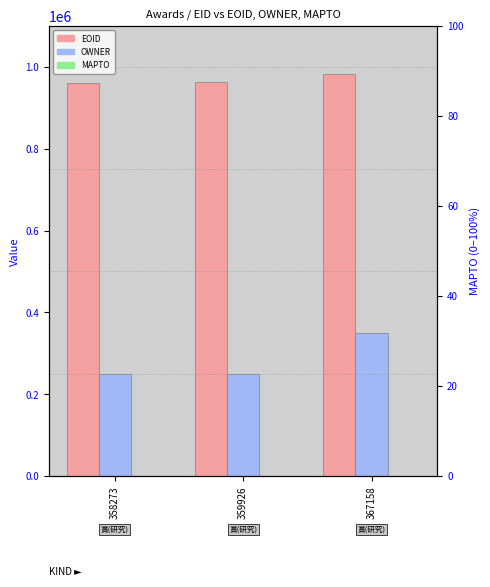

What is the spread (max minus min) of values at 358273?

960240